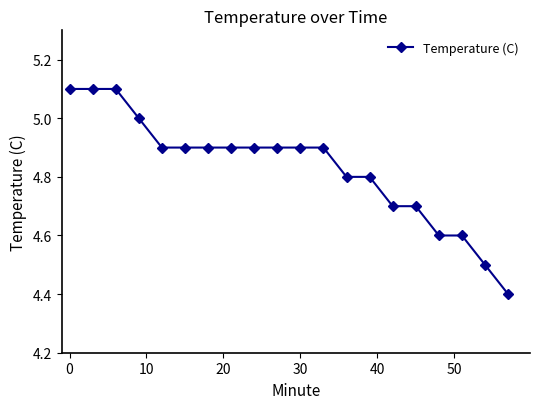

What is the smallest value displayed?

4.4